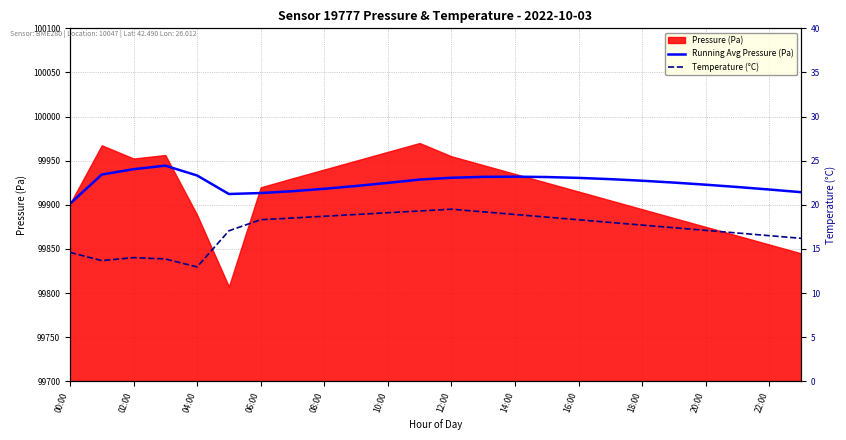

At which label does Running Avg Pressure (Pa) reach its minimum?

00:00